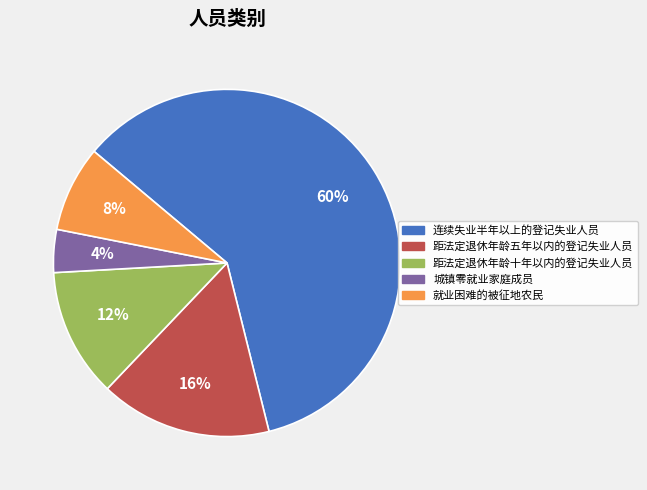

The 距法定退休年龄十年以内的登记失业人员 slice represents 12% of the pie. True or false?

True